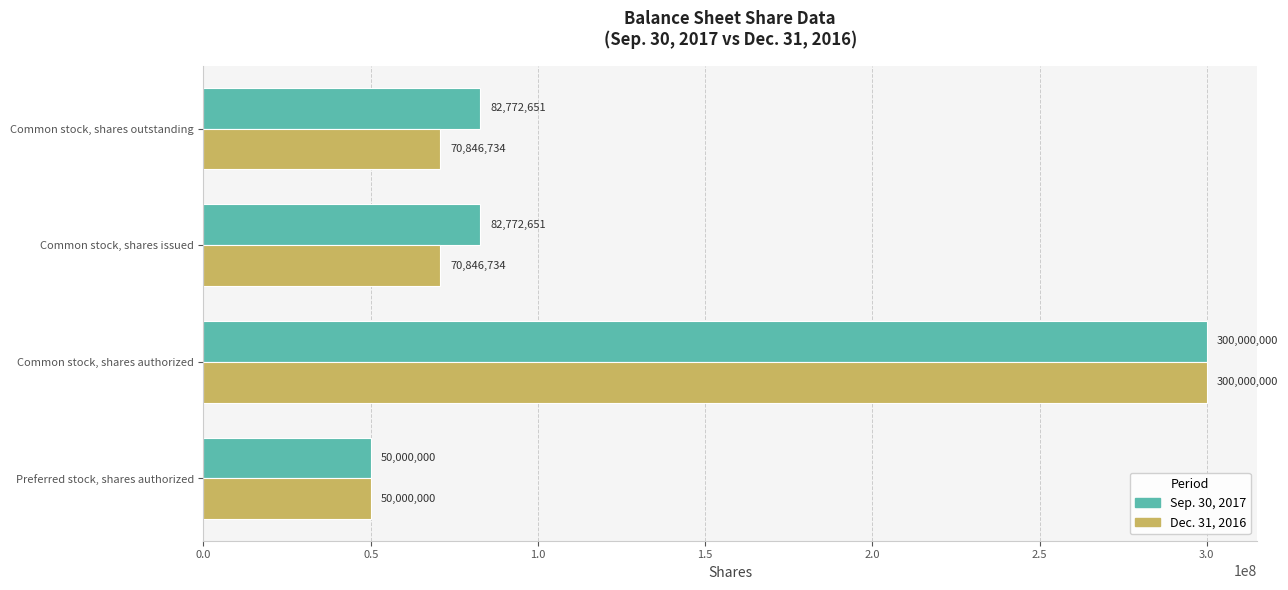

What is the approximate value of Sep. 30, 2017 at Common stock, shares issued?

82772651